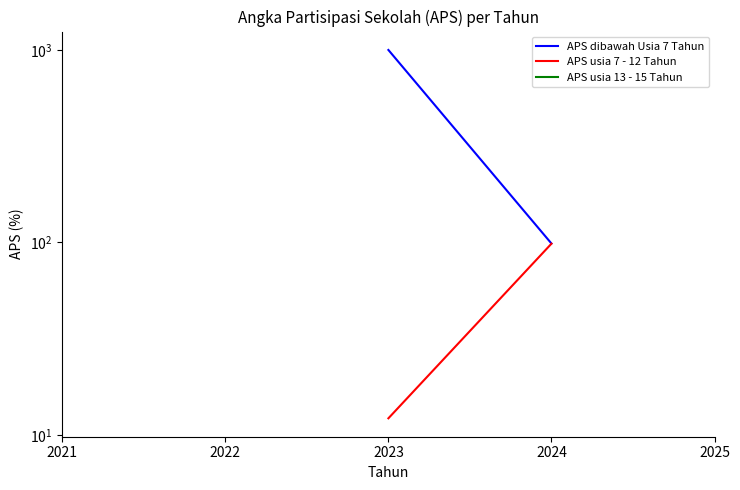

True or false: APS usia 13 - 15 Tahun and APS dibawah Usia 7 Tahun cross at least once.

False